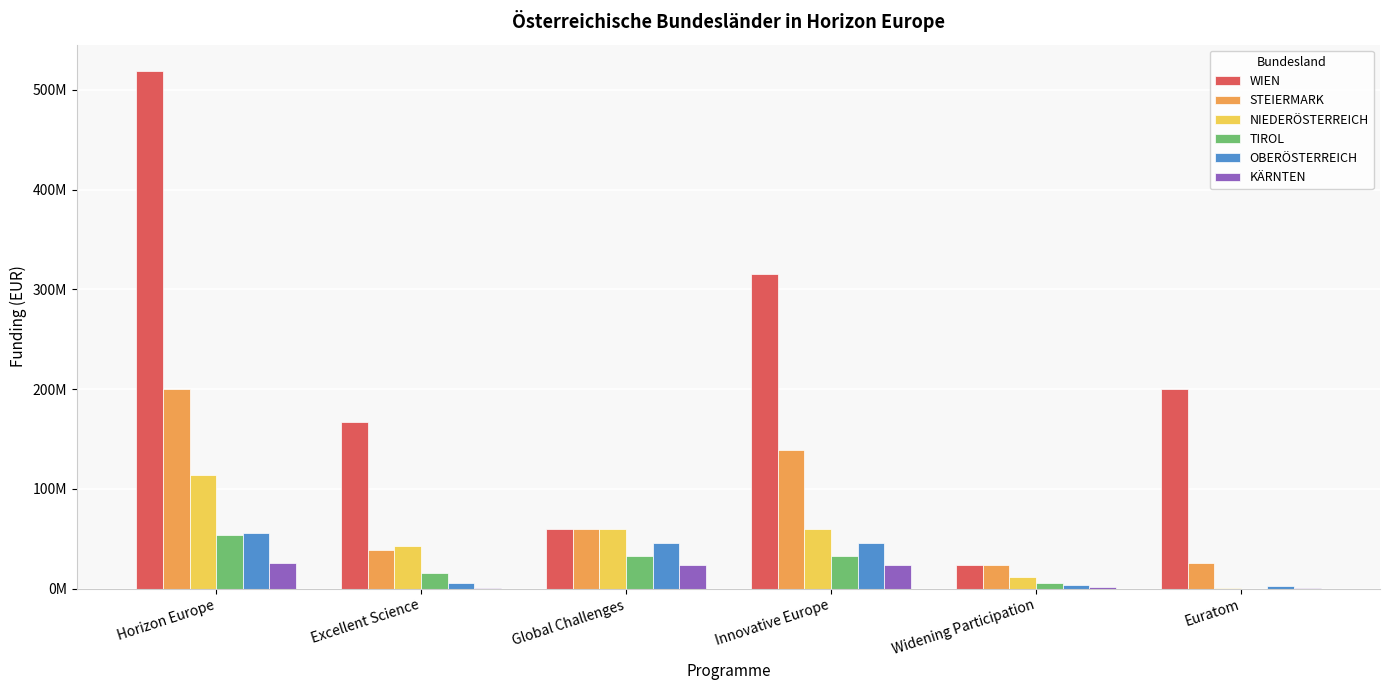

Which series has the largest total across all categories?

WIEN